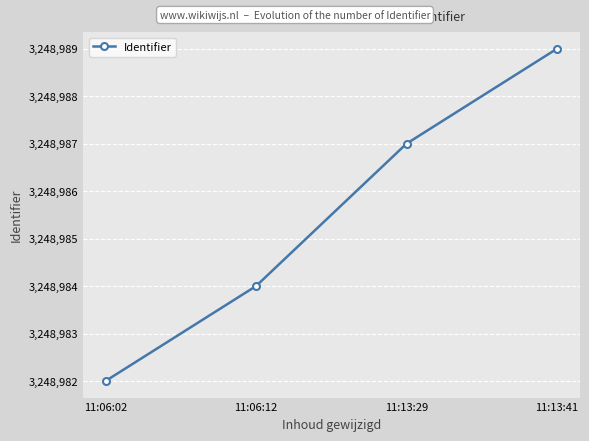

What position from the left is 11:13:29?

3